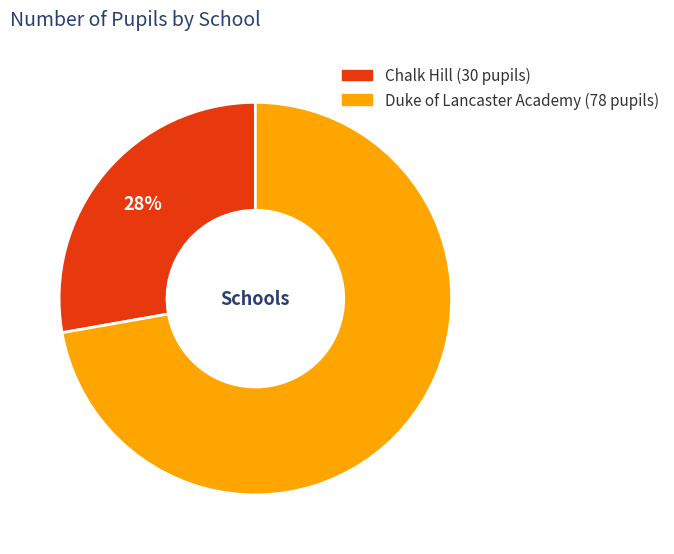

To the nearest percent, what is the average slice percentage?

50%